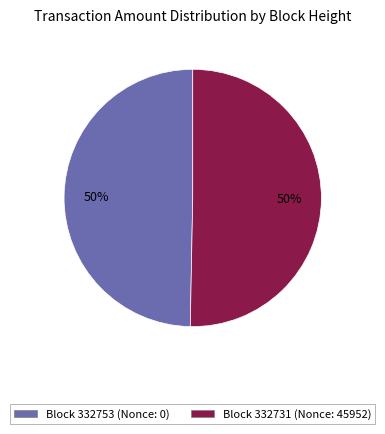

To the nearest percent, what is the average slice percentage?

50%